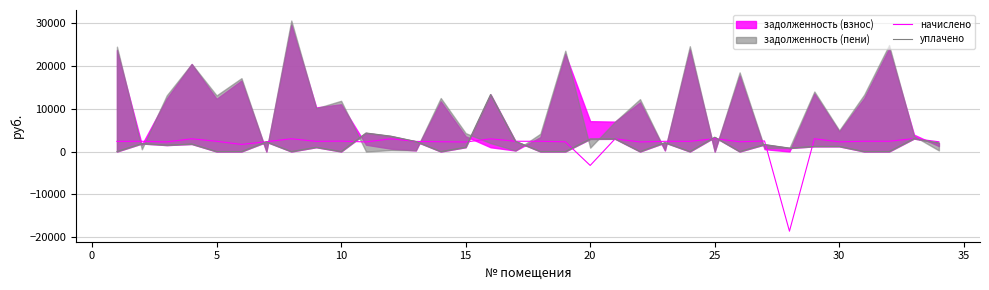

What is the maximum value for начислено?

3026.3